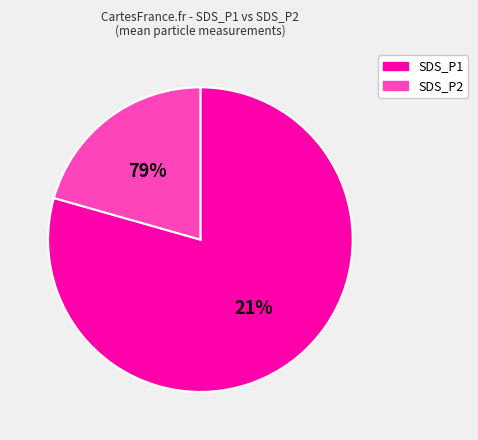

Which slice is the largest?

SDS_P1